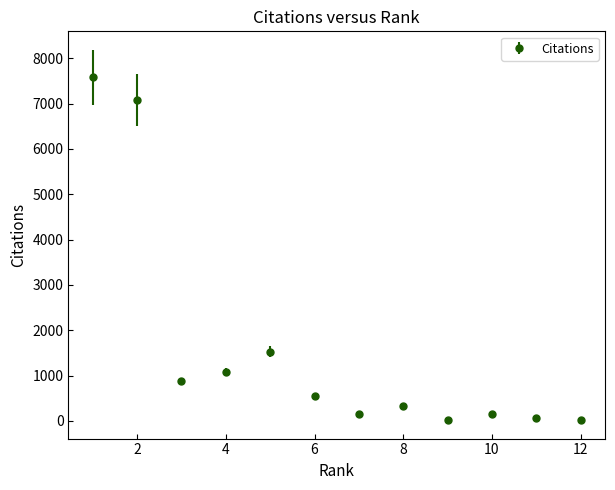

What is the difference between the maximum and minimum values?

7559